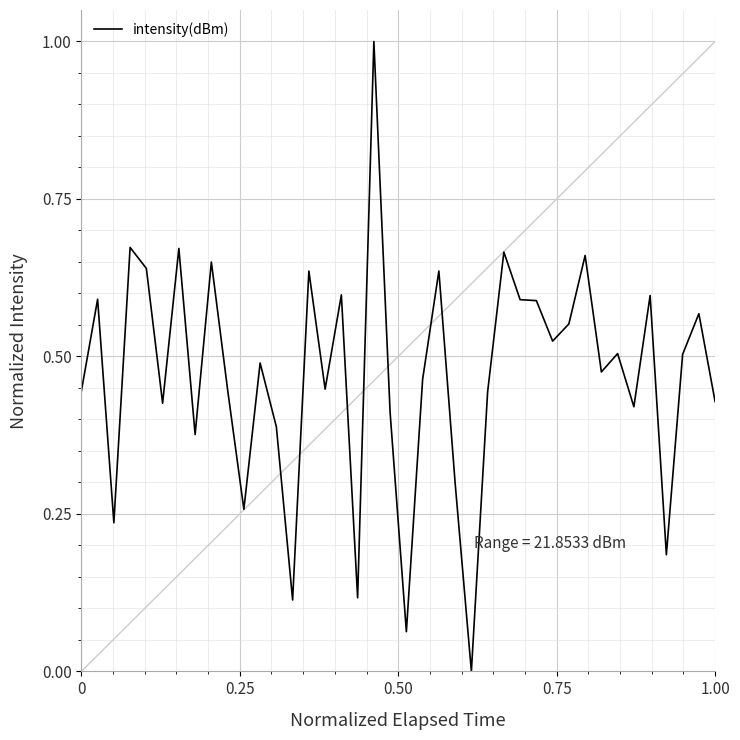

What is the greatest value displayed?

1.0